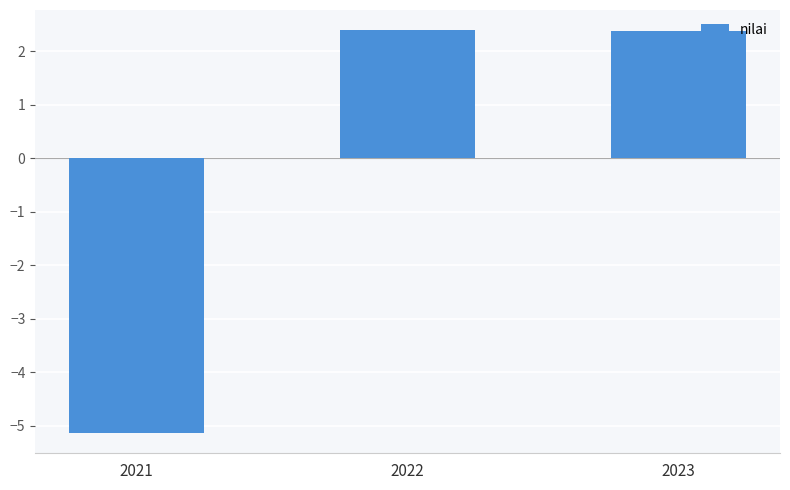

What is the approximate value at 2022?

2.4